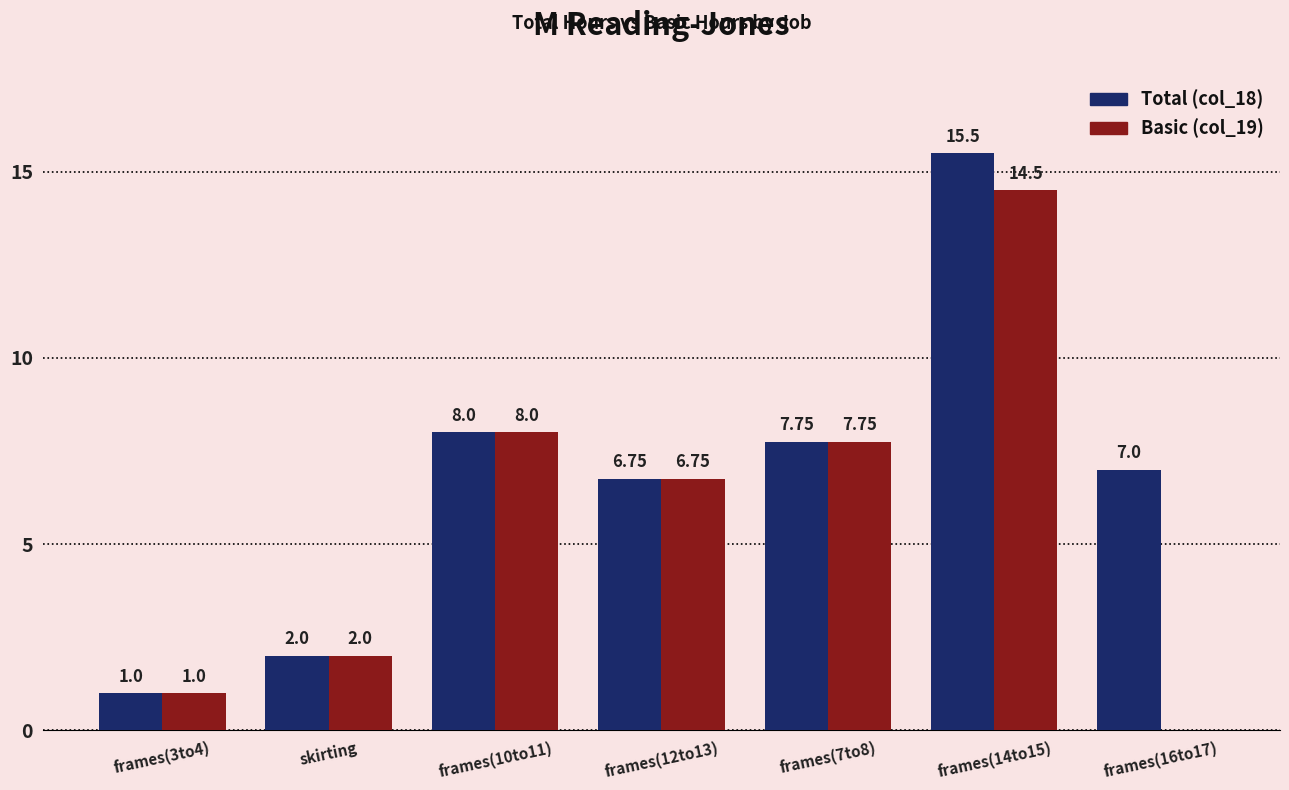

What is the sum of the Basic (col_19) values at frames(10to11) and frames(3to4)?

9.0